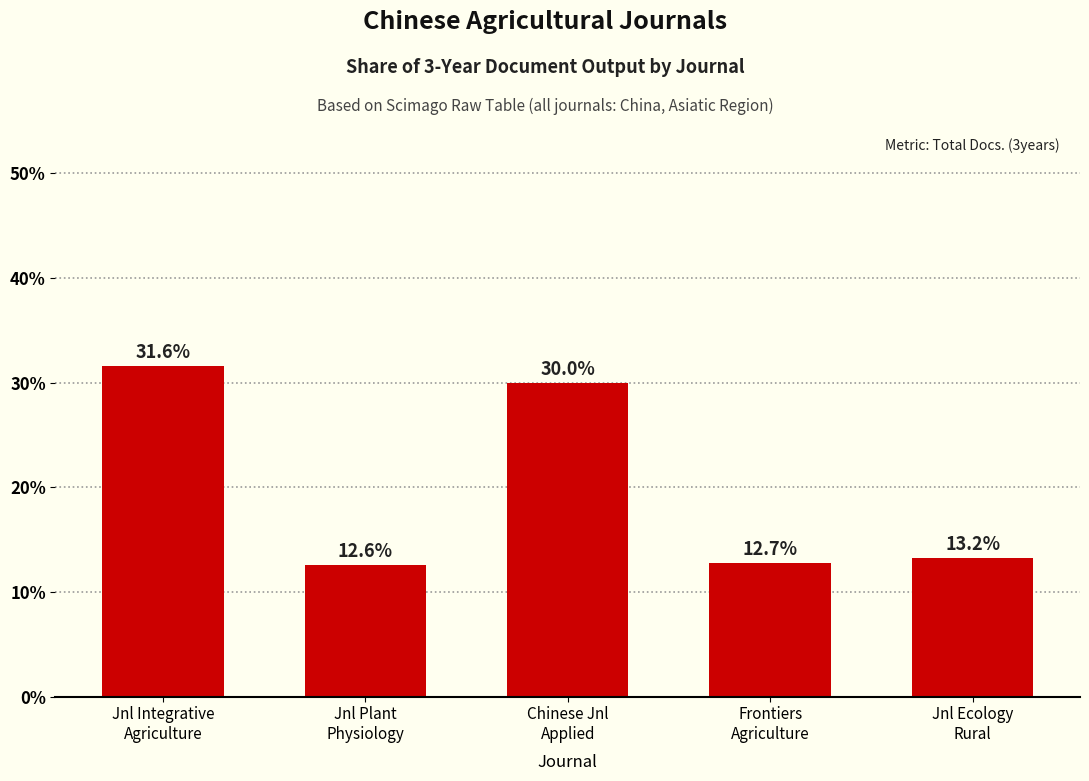

Read the value at Frontiers
Agriculture.

12.7